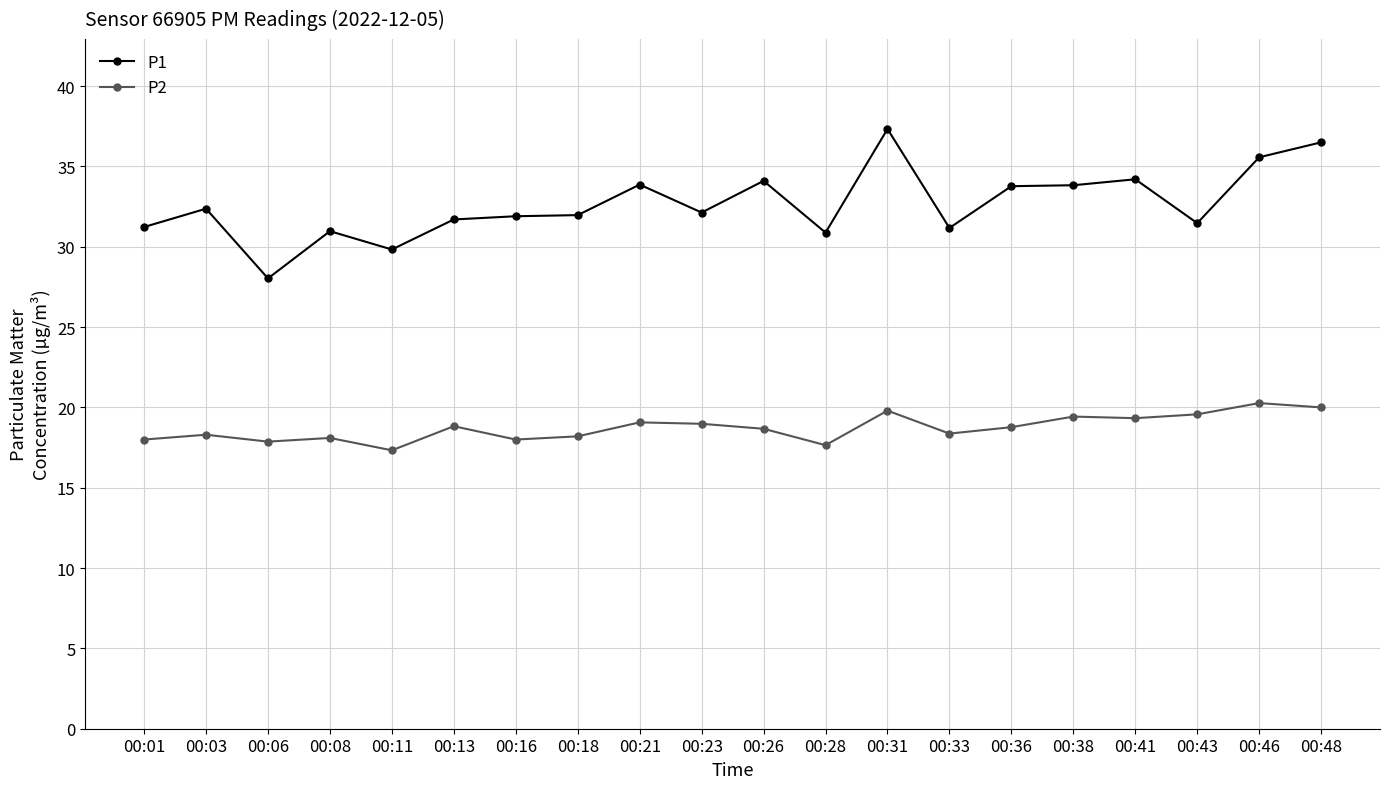

True or false: P1 has a value of 13.7 at 00:01.

False